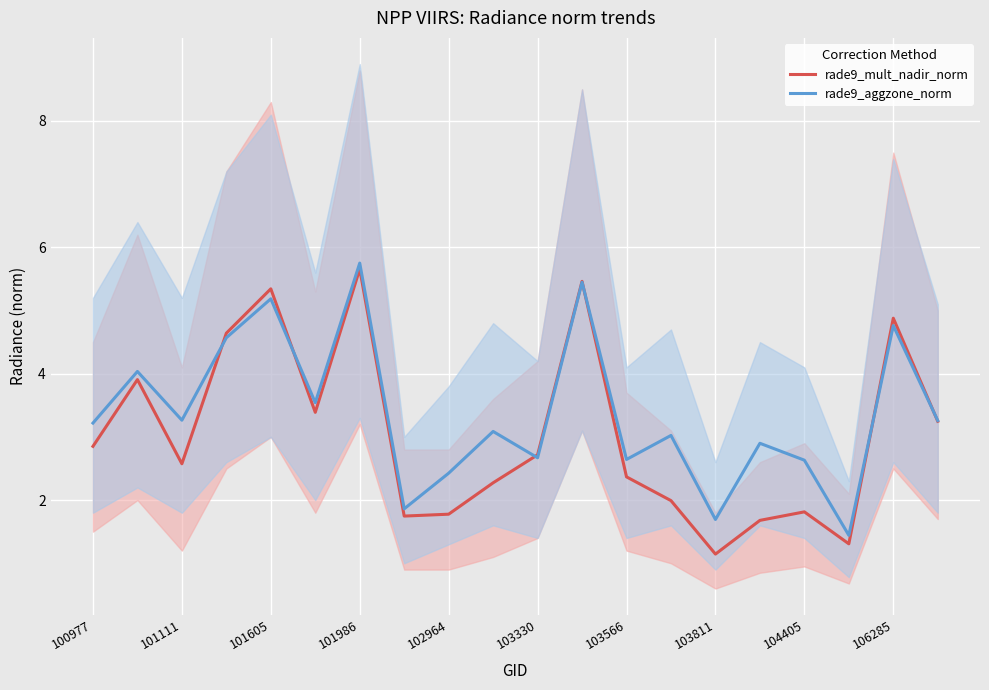

The rade9_aggzone_norm series shows 2.6 at 104405. True or false?

True